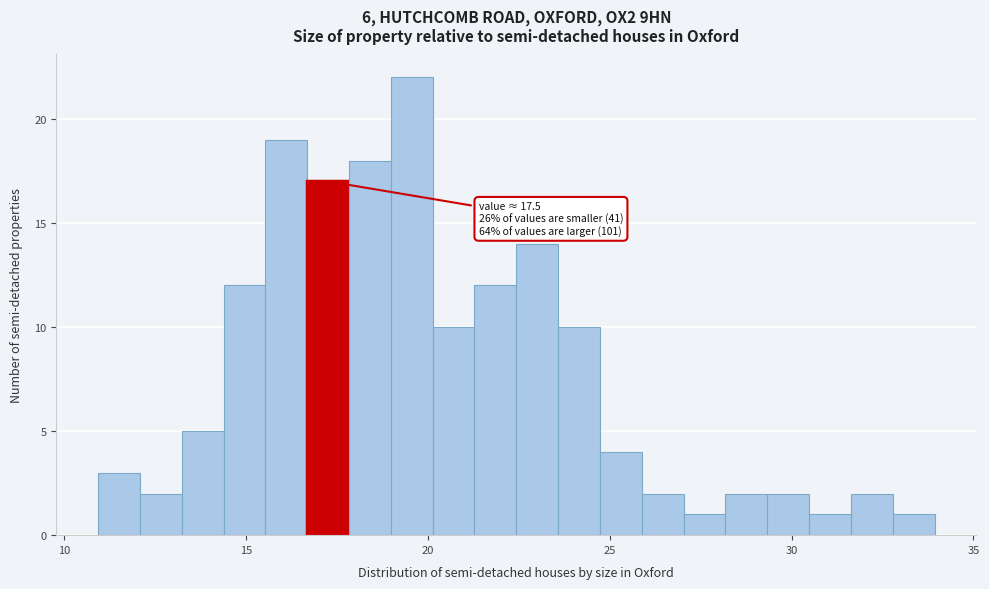

Read against the x-axis, roughly where is the centre of the tallest bar?

19.5